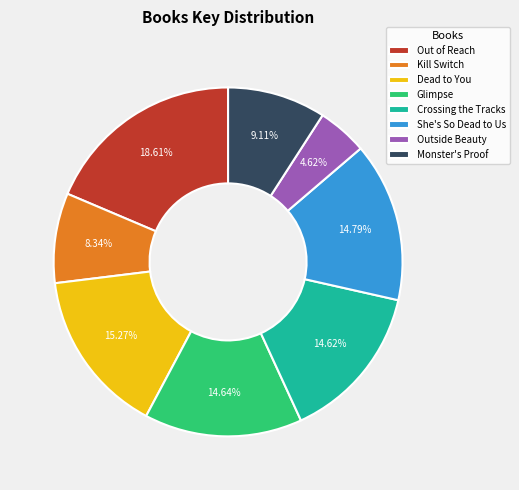

To the nearest percent, what portion does Glimpse represent?

15%